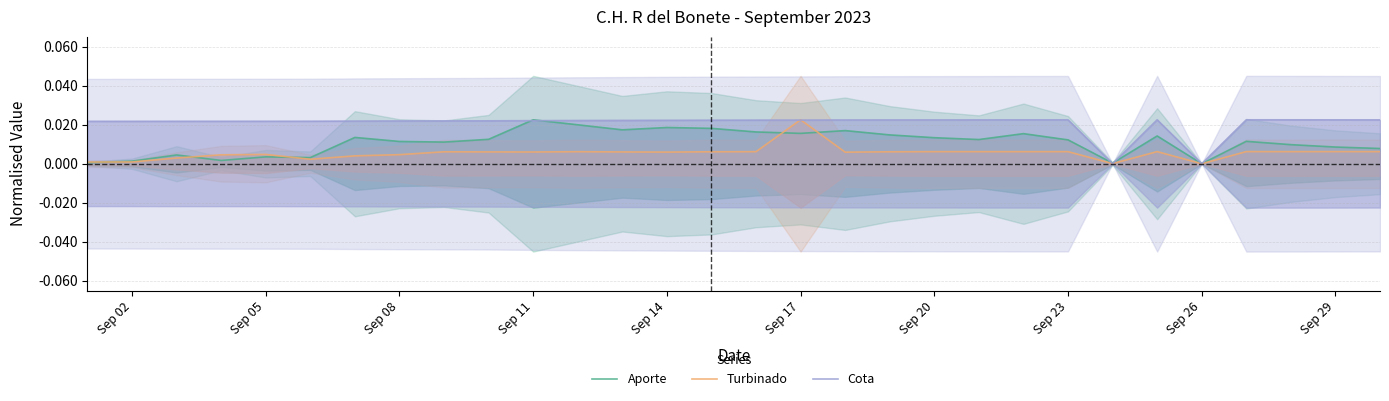

At which category does the chart reach its peak across all series?

Sep 11